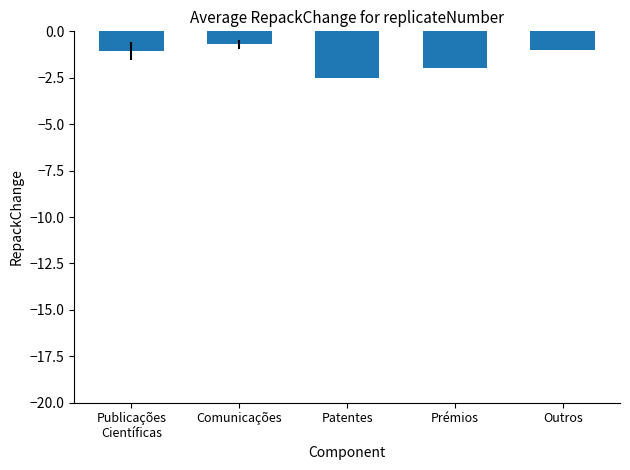

Which has a higher value, Prémios or Outros?

Outros